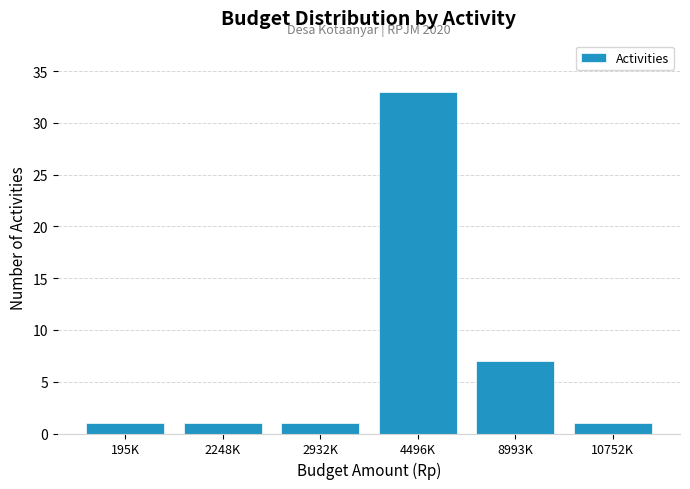

Reading left to right, list all the values displayed in this chart.

195K=1	2248K=1	2932K=1	4496K=33	8993K=7	10752K=1